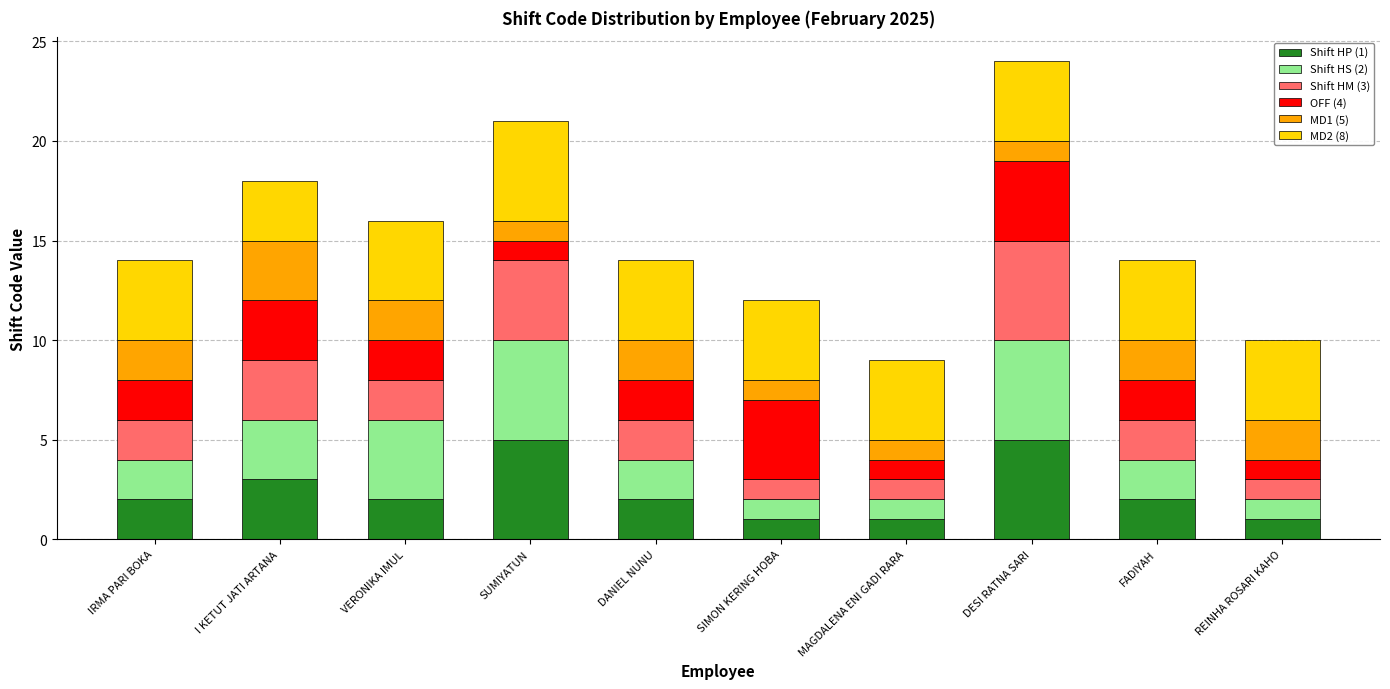

What is the total value across all series at VERONIKA IMUL?

16